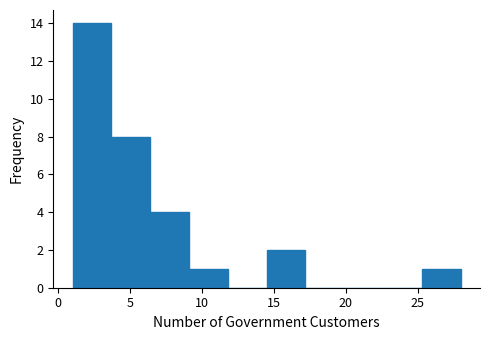

Reading left to right, transcribe this chart: for each bar, give the range it covers on the x-axis and its height. Neither the bar edges nor the heights are printed on the chart, so give them approximately, as read against the axes.

1.0 to 3.7: 14
3.7 to 6.4: 8
6.4 to 9.1: 4
9.1 to 11.8: 1
11.8 to 14.5: 0
14.5 to 17.2: 2
17.2 to 19.9: 0
19.9 to 22.6: 0
22.6 to 25.3: 0
25.3 to 28.0: 1